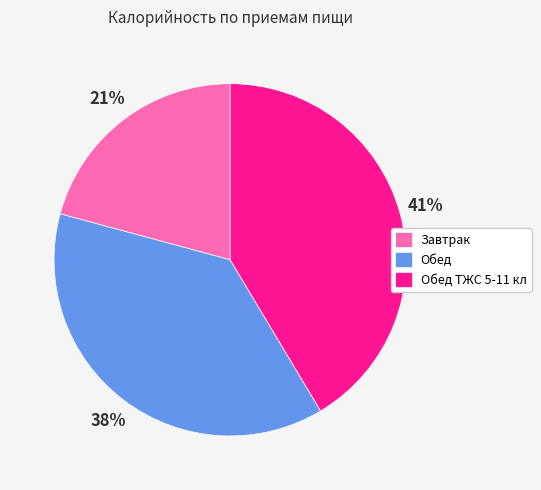

Combined, do Обед and Обед ТЖС 5-11 кл account for over 50%?

Yes